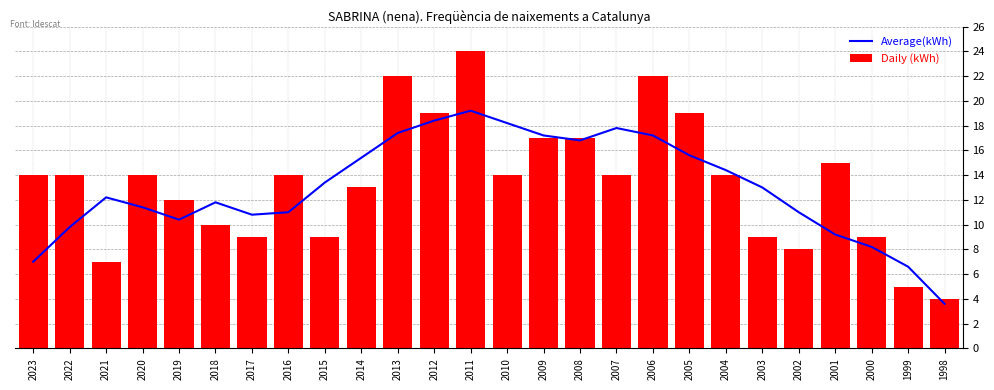

Between 2016 and 2001, which series saw the biggest shift?

Average(kWh)